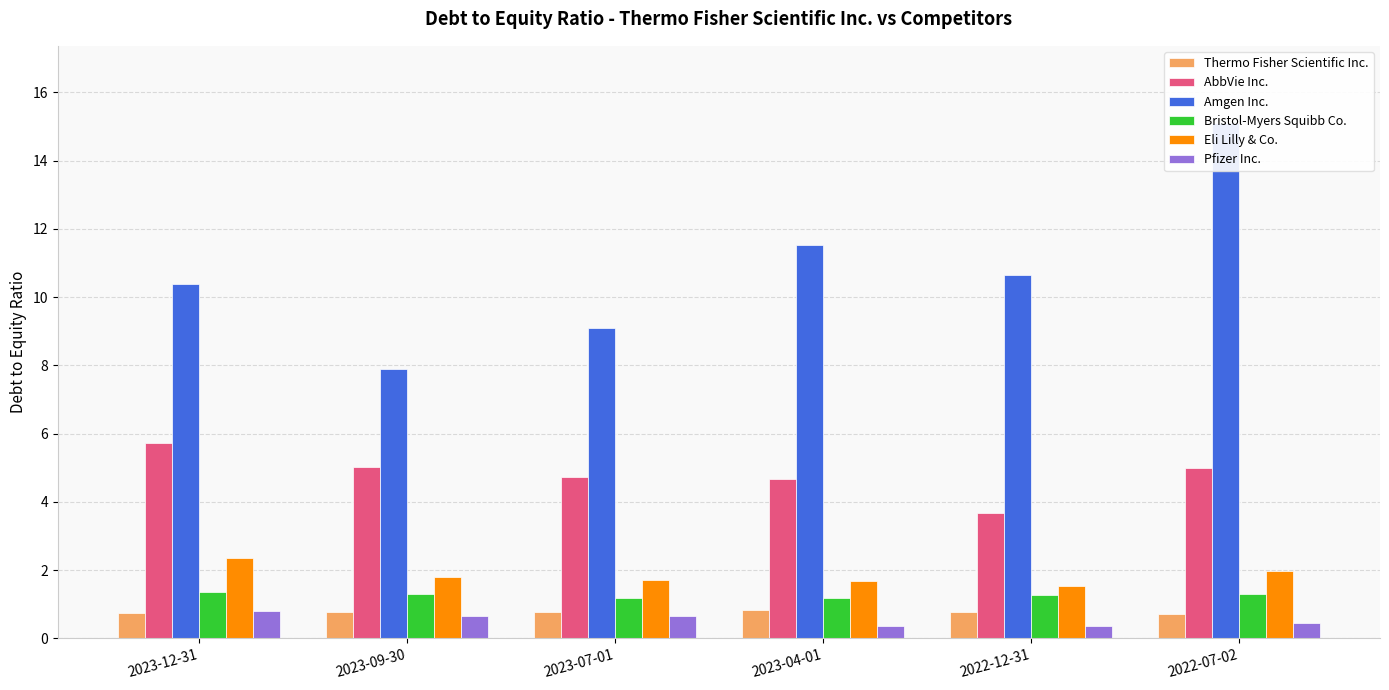

Reading right to left, transcribe all the data shown in this chart.

Thermo Fisher Scientific Inc.: 2022-07-02=0.7	2022-12-31=0.8	2023-04-01=0.8	2023-07-01=0.8	2023-09-30=0.8	2023-12-31=0.8
AbbVie Inc.: 2022-07-02=5.0	2022-12-31=3.7	2023-04-01=4.7	2023-07-01=4.7	2023-09-30=5.0	2023-12-31=5.7
Amgen Inc.: 2022-07-02=15.1	2022-12-31=10.6	2023-04-01=11.5	2023-07-01=9.1	2023-09-30=7.9	2023-12-31=10.4
Bristol-Myers Squibb Co.: 2022-07-02=1.3	2022-12-31=1.3	2023-04-01=1.2	2023-07-01=1.2	2023-09-30=1.3	2023-12-31=1.4
Eli Lilly & Co.: 2022-07-02=2.0	2022-12-31=1.5	2023-04-01=1.7	2023-07-01=1.7	2023-09-30=1.8	2023-12-31=2.3
Pfizer Inc.: 2022-07-02=0.5	2022-12-31=0.4	2023-04-01=0.4	2023-07-01=0.7	2023-09-30=0.7	2023-12-31=0.8